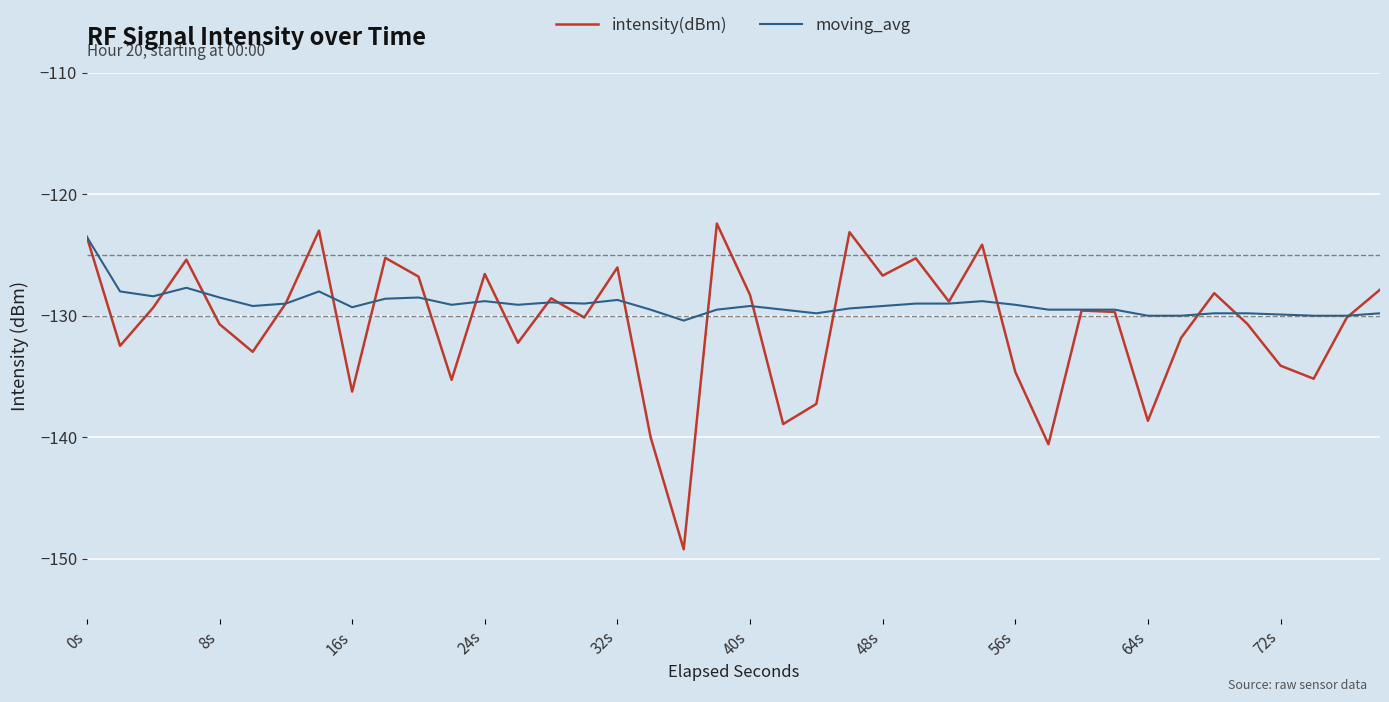

Is this an area chart (filled region under the line)?

No